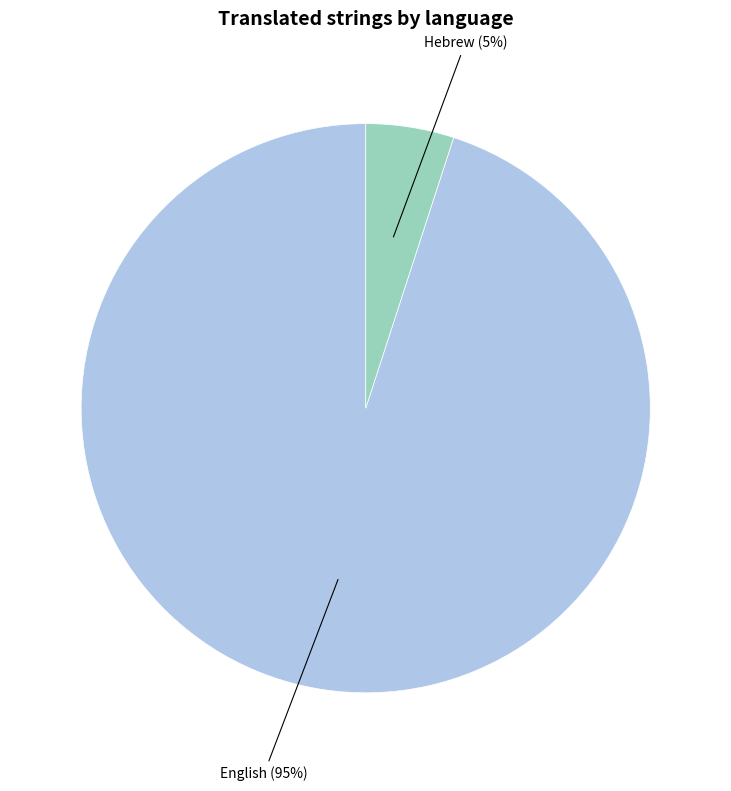

To the nearest percent, what is the average slice percentage?

50%